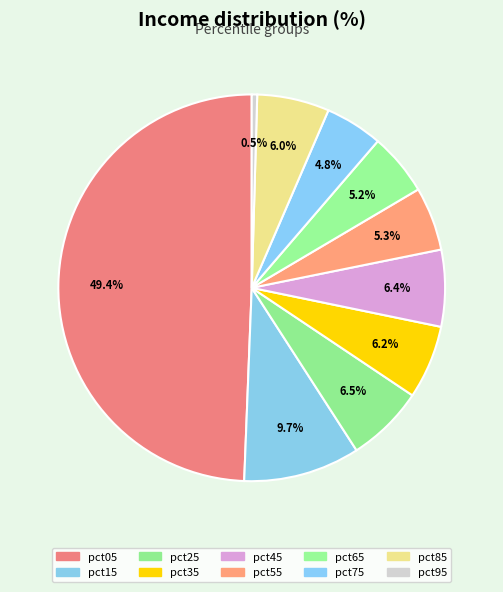

What portion of the pie excludes pct75?

95.2%